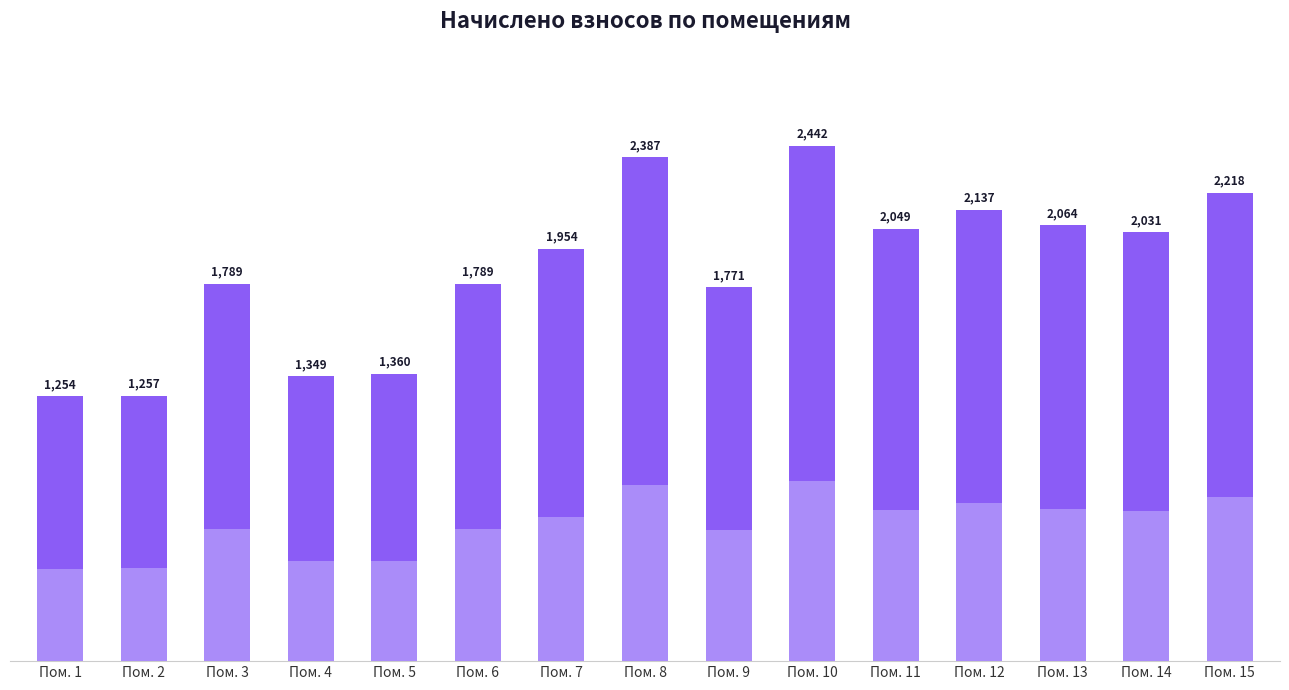

How many categories are shown in the chart?

15